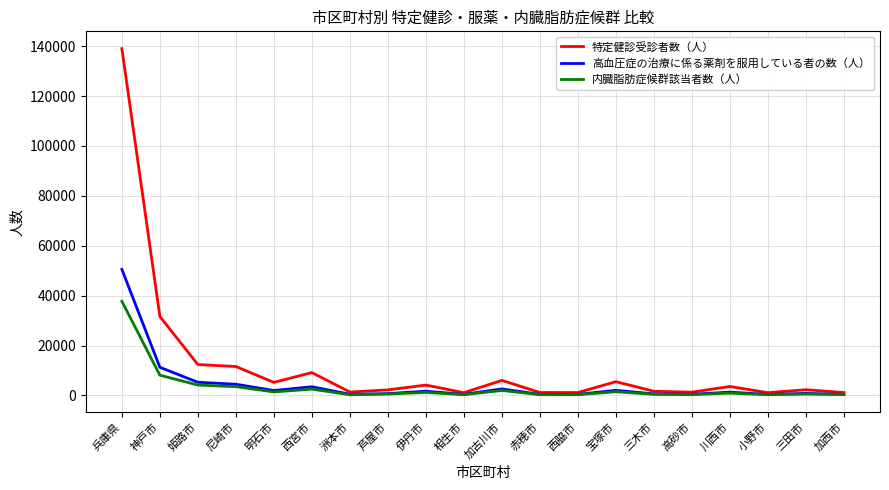

Which category has the highest value across all series?

兵庫県